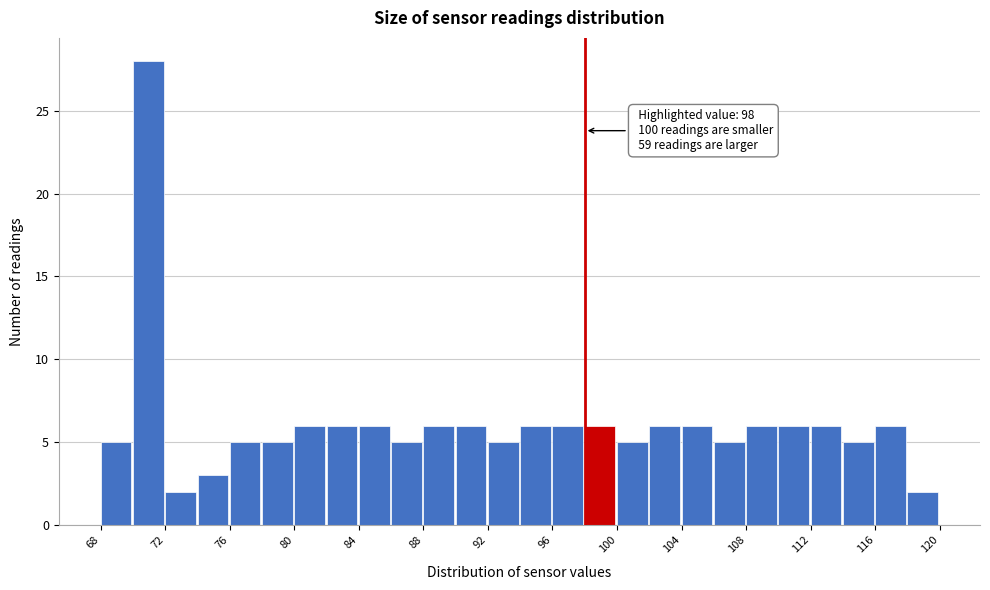

Which range on the x-axis has the tallest bar?

70 to 72